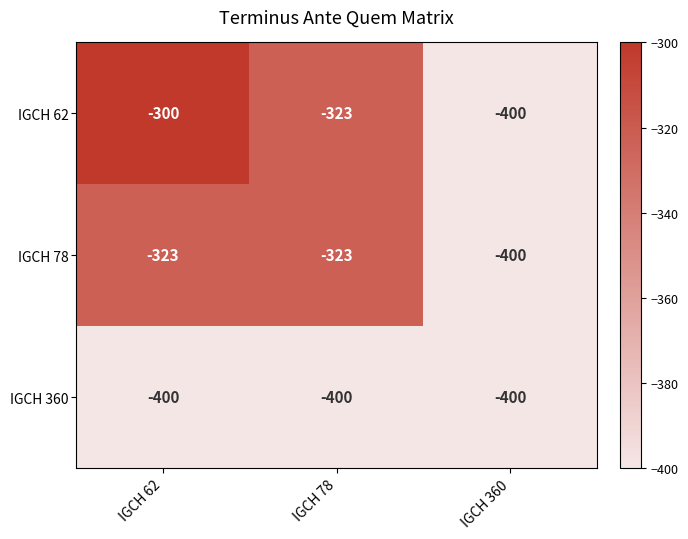

Where is IGCH 360 nearest to the value -400?

IGCH 62